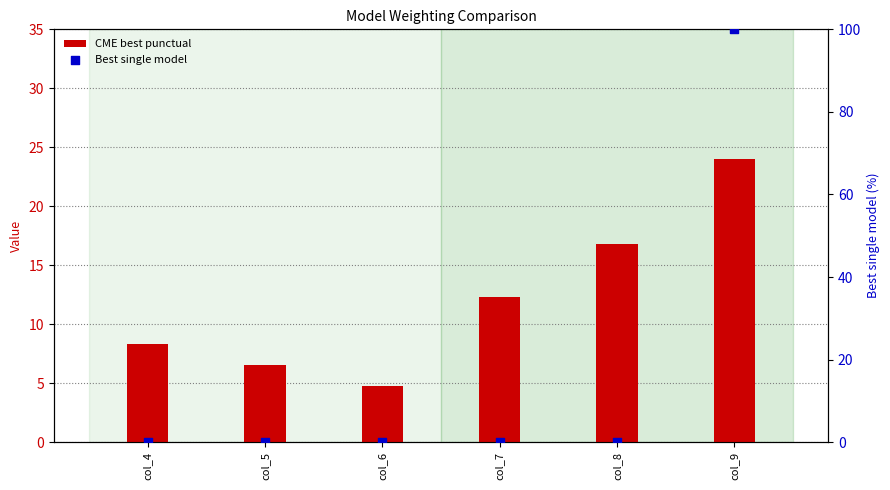

Which series reaches the maximum Y coordinate?

Best single model